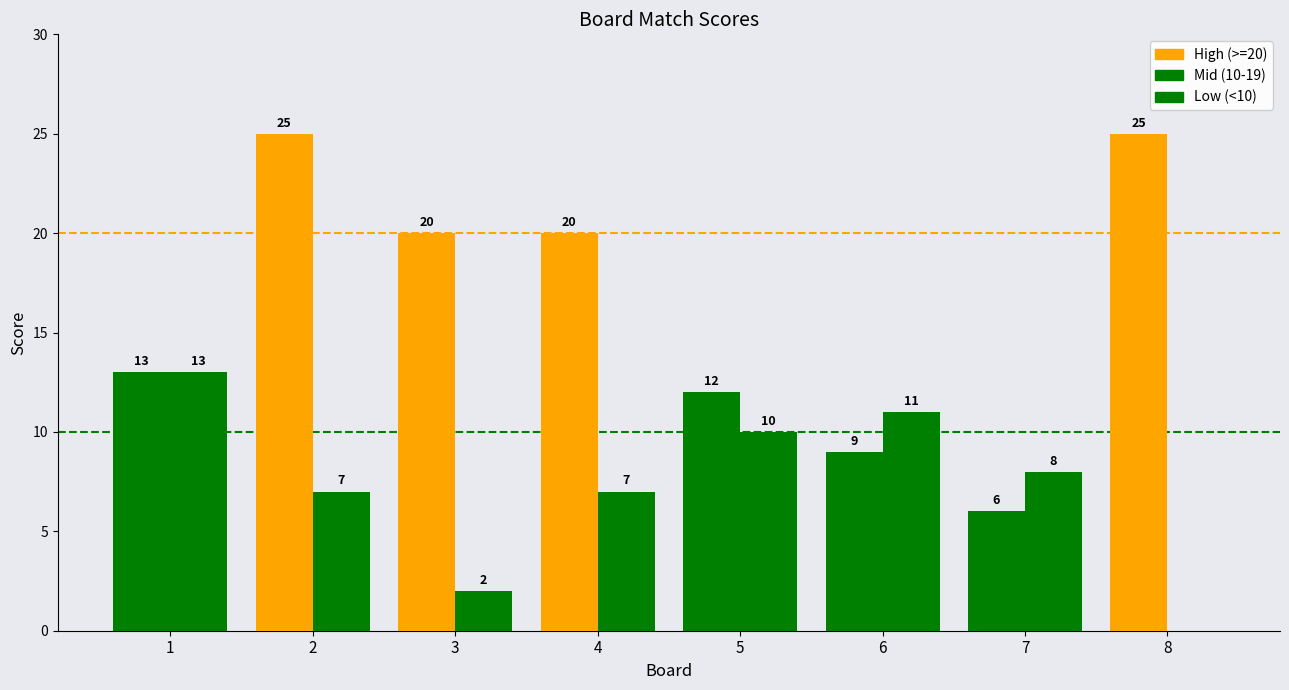

Are the bars grouped side by side (vs. stacked)?

Yes